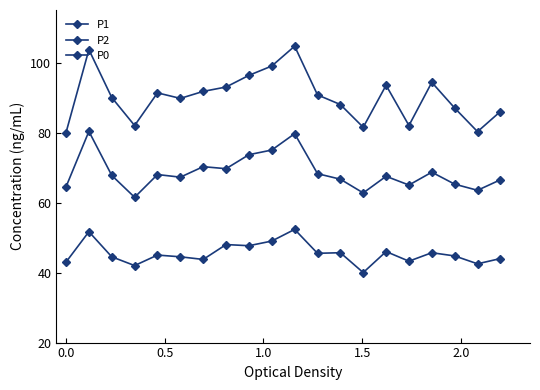

How many interior local valleys does the P0 series have?

7